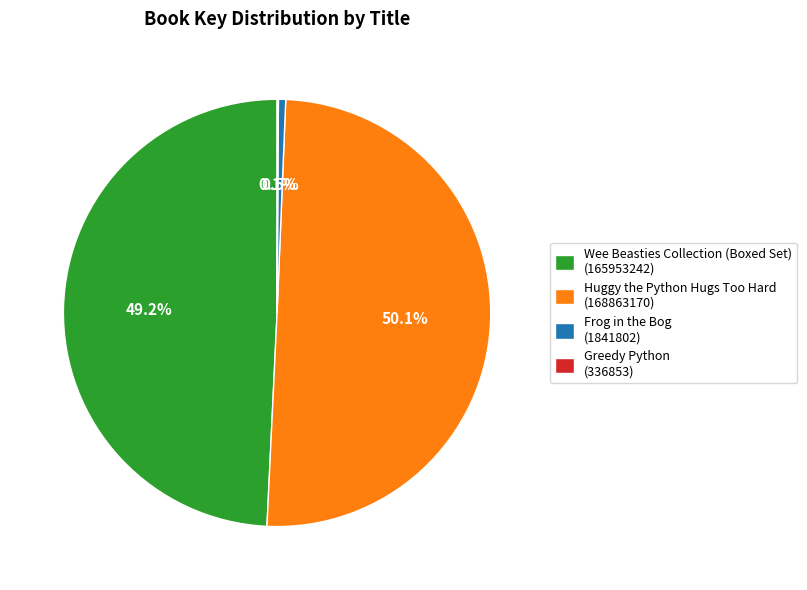

What percentage do Huggy the Python Hugs Too Hard and Wee Beasties Collection (Boxed Set) together represent?

99.4%